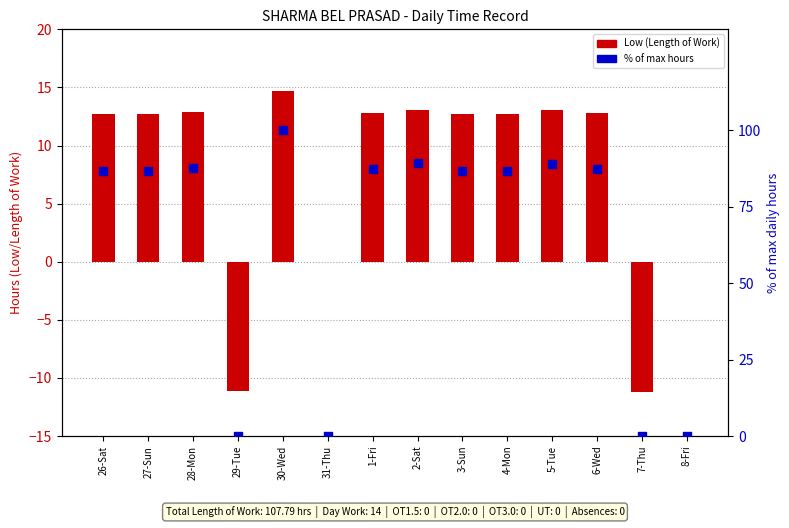

Which series has the largest total across all categories?

% of max hours